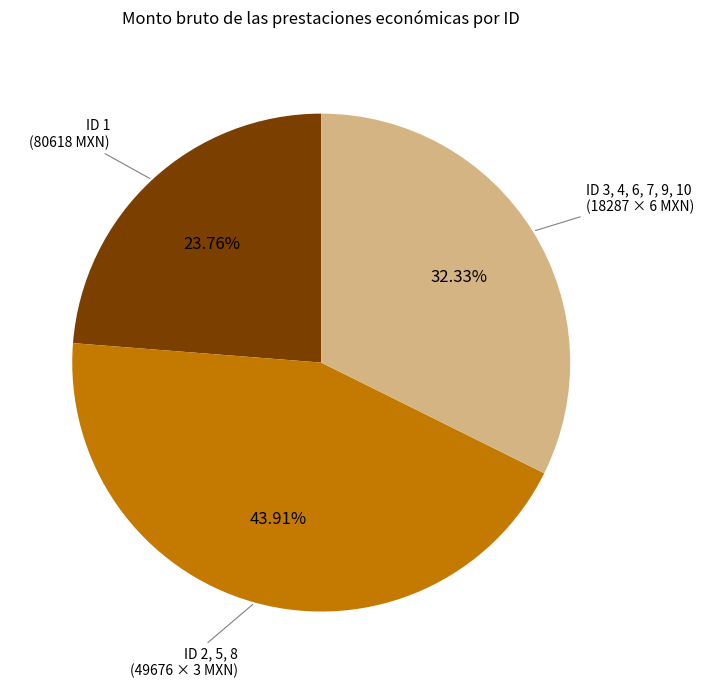

Is there a majority slice in this chart?

No